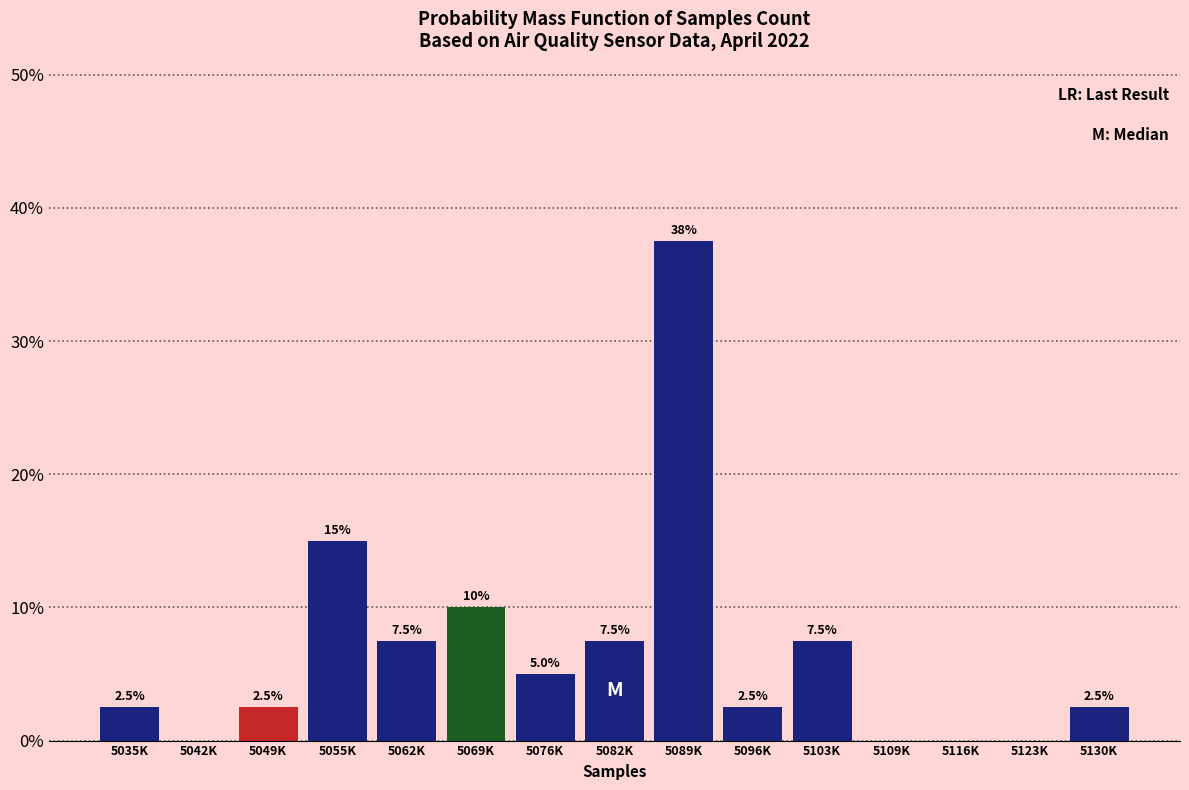

What is the sum of the values at 5089K and 5109K?

37.5